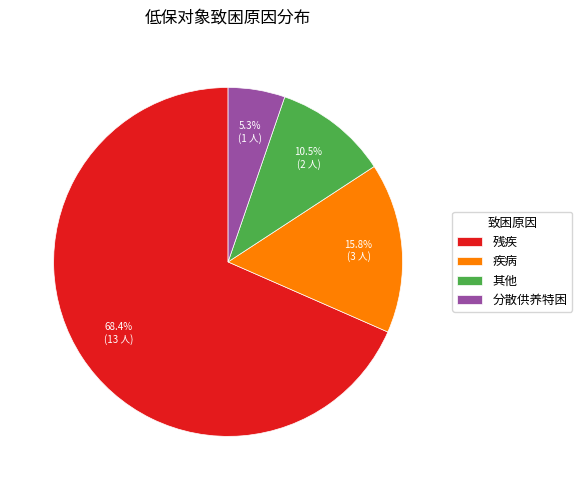

What is the total percentage of 分散供养特困 and 其他?

15.8%